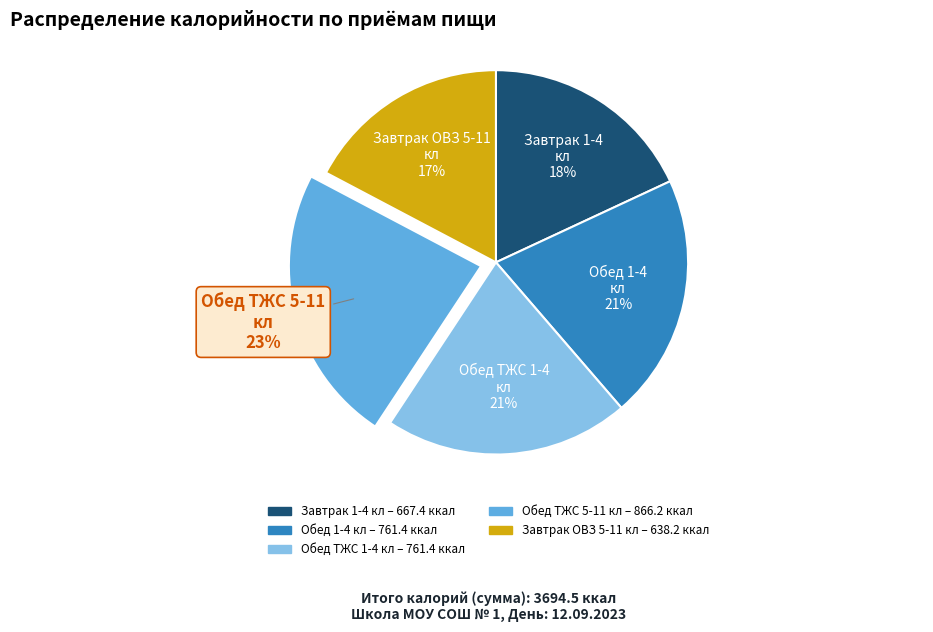

Between Завтрак ОВЗ 5-11 кл and Обед 1-4 кл, which is larger?

Обед 1-4 кл